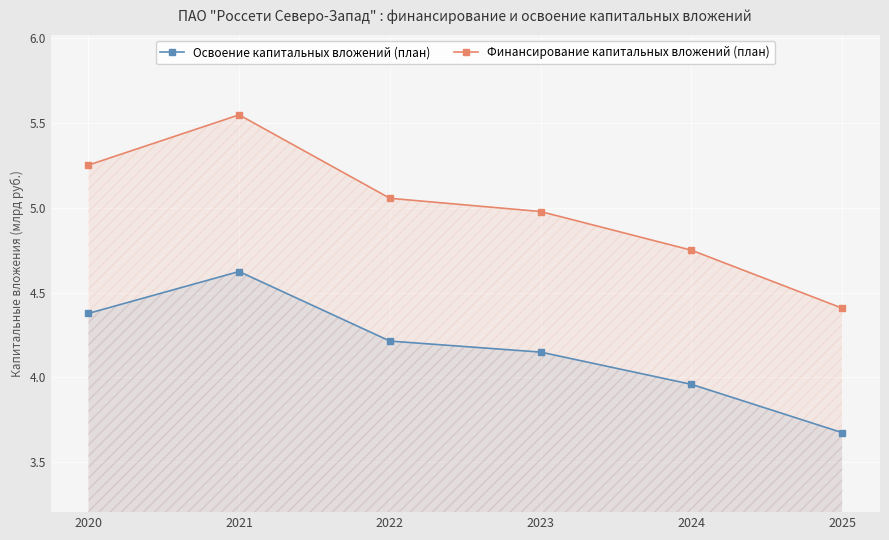

Where is the first local maximum for Освоение капитальных вложений (план)?

2021